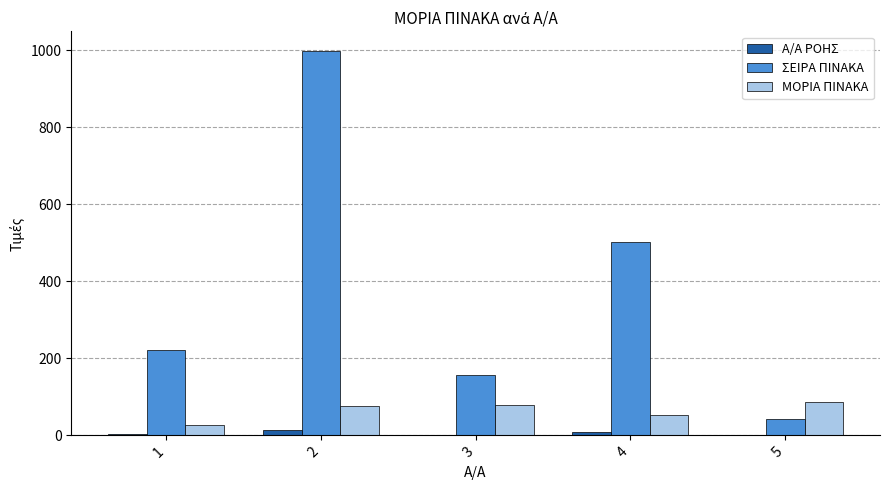

What is the sum of all Α/Α ΡΟΗΣ values?

28.0